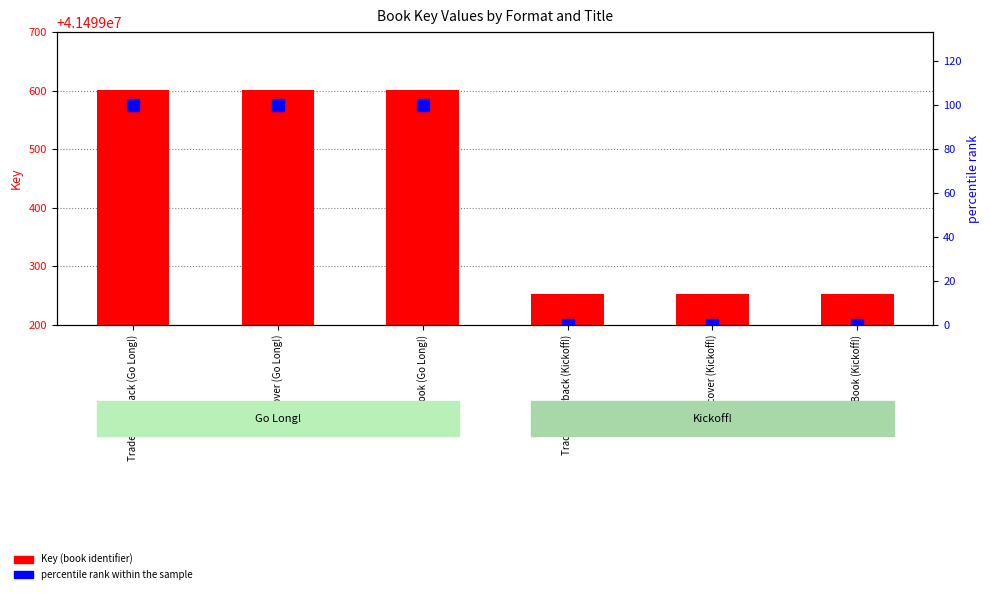

What is the difference between the second highest and second lowest values in the percentile rank within the sample series?

100